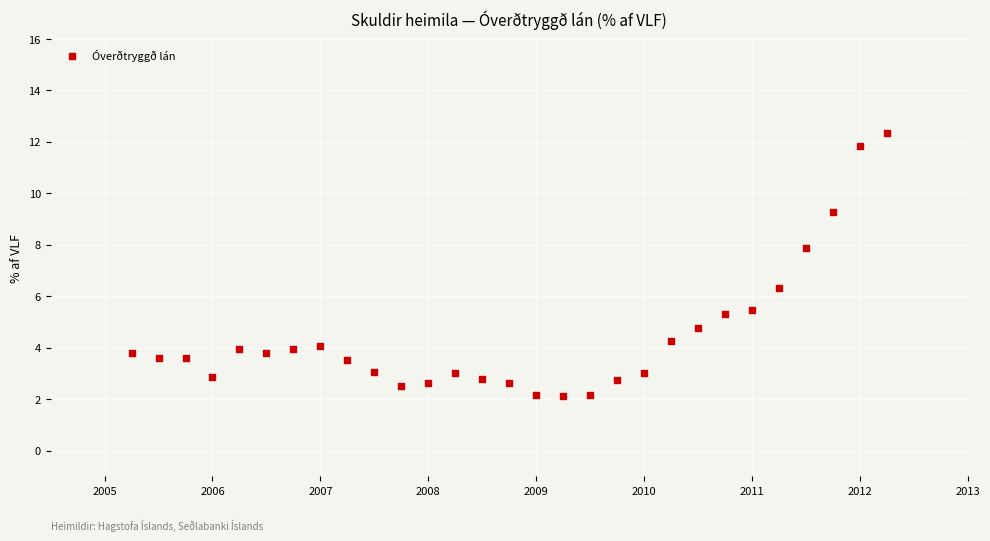

What Y value in the scatter plot is closest to 7?

6.3